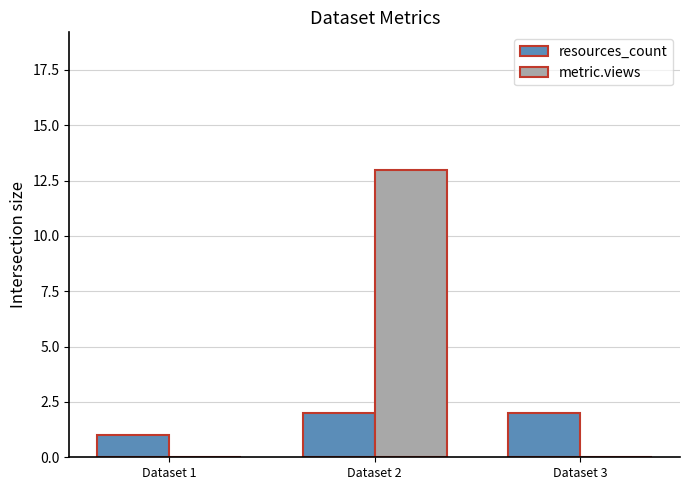

Is the value of resources_count at Dataset 2 greater than the value of metric.views at Dataset 2?

No